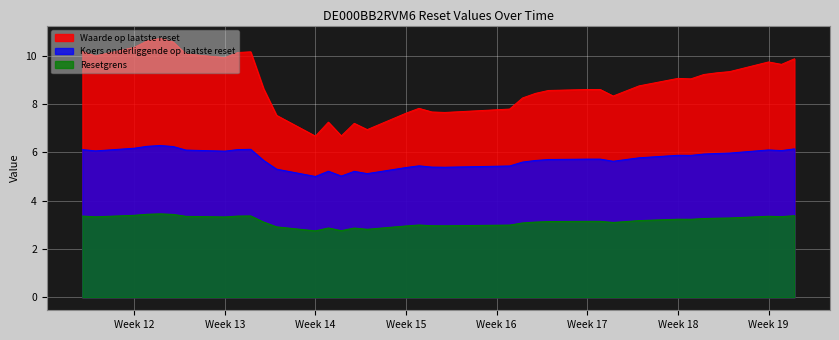

How many lines are shown in the chart?

3